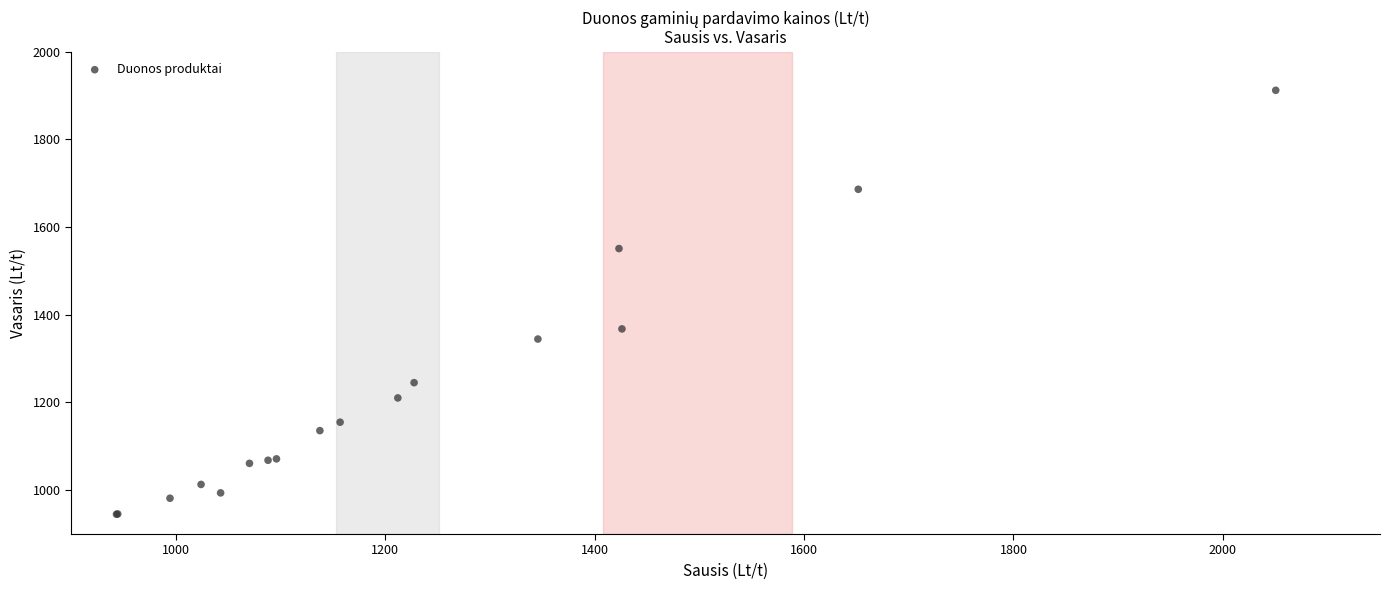

What Y value in the scatter plot is closest to 1428?

1367.8